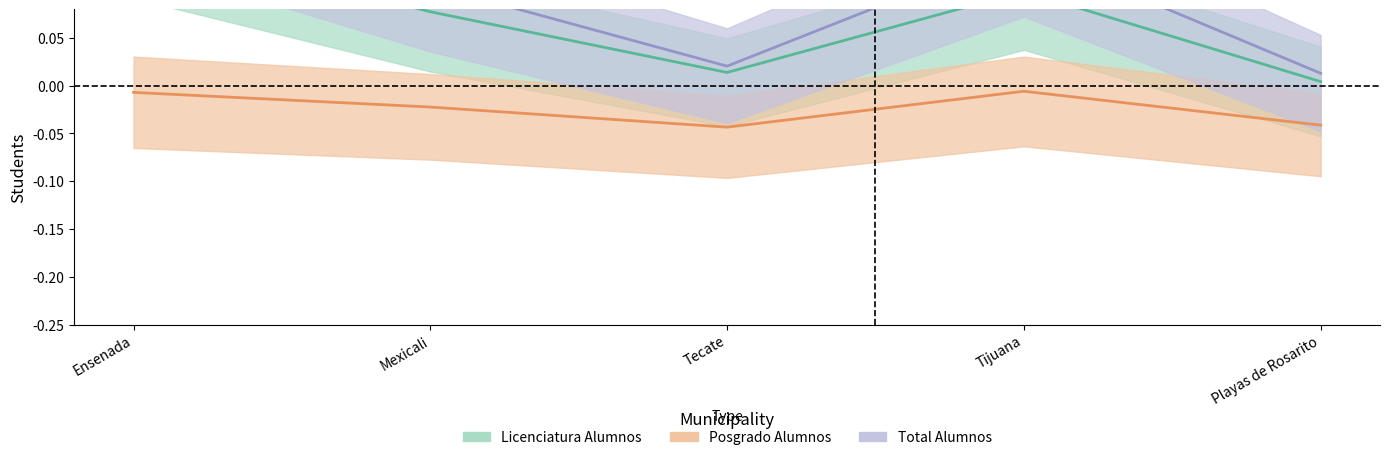

List the series in order of their overall mean, lowest first.

Posgrado Alumnos, Licenciatura Alumnos, Total Alumnos